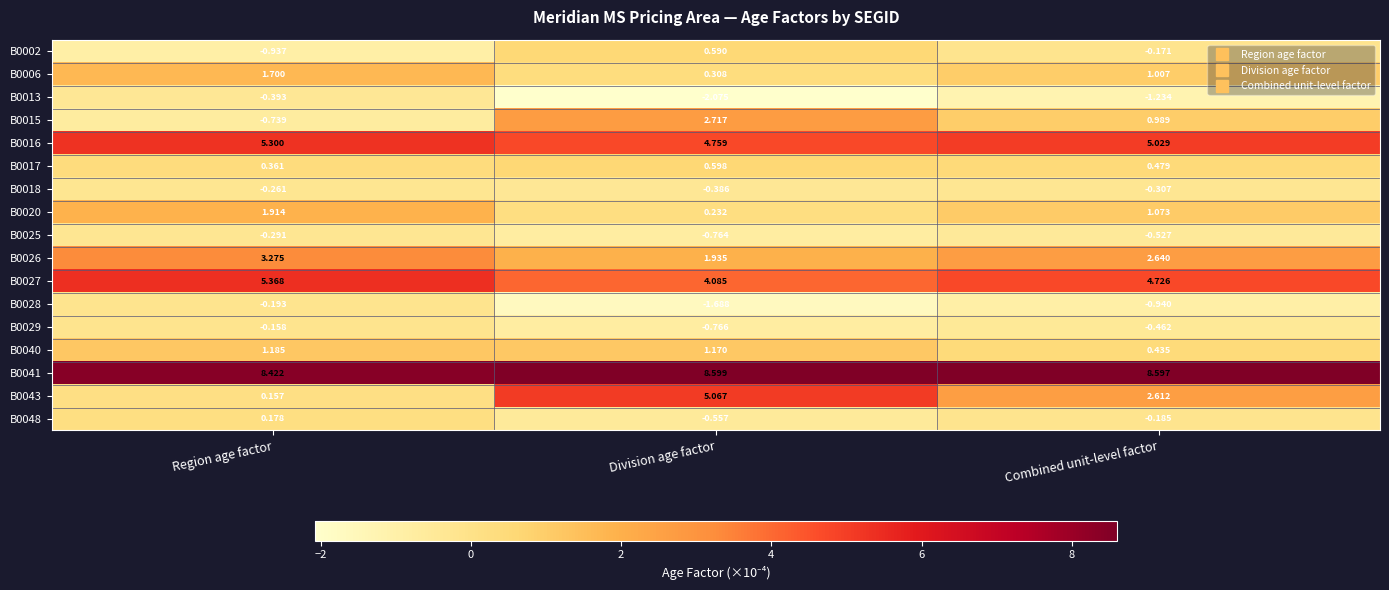

At which category does the chart reach its peak across all series?

Division age factor